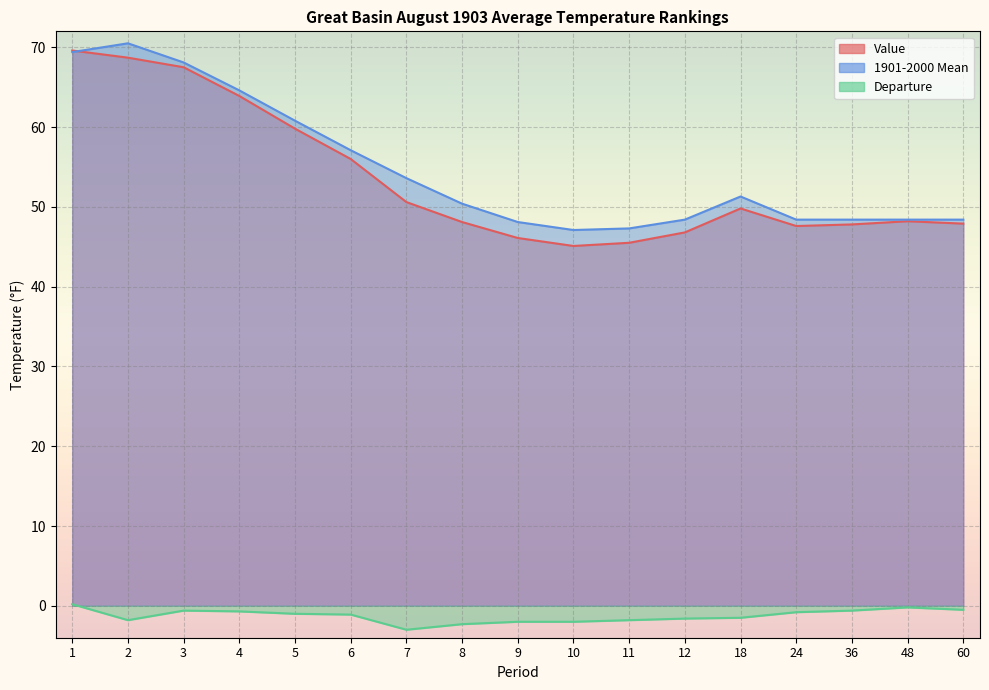

List the labels in order of Value value, largest first.

1, 2, 3, 4, 5, 6, 7, 18, 48, 8, 60, 36, 24, 12, 9, 11, 10